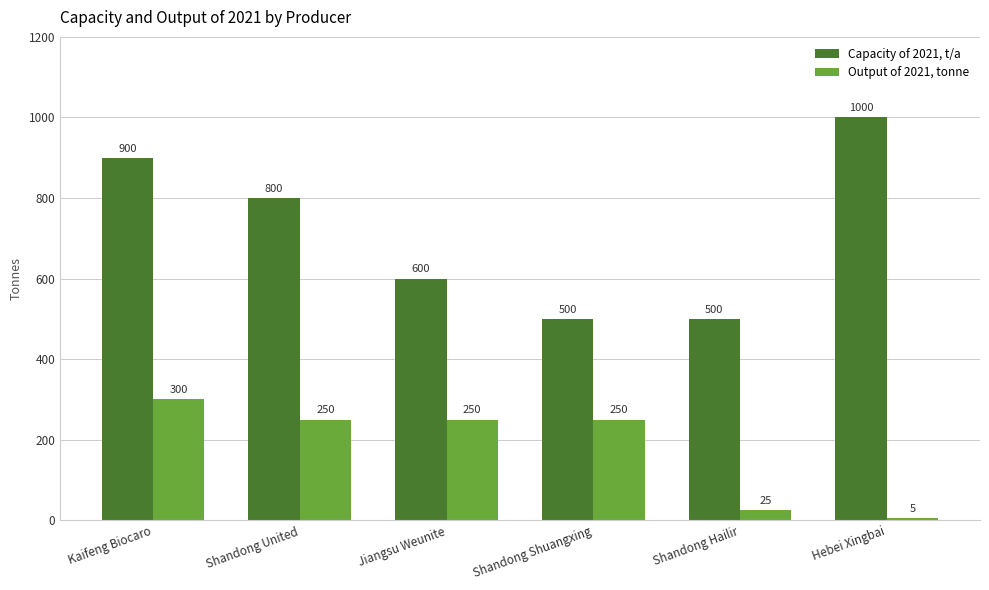

What is the lowest value of the Output of 2021, tonne series?

5